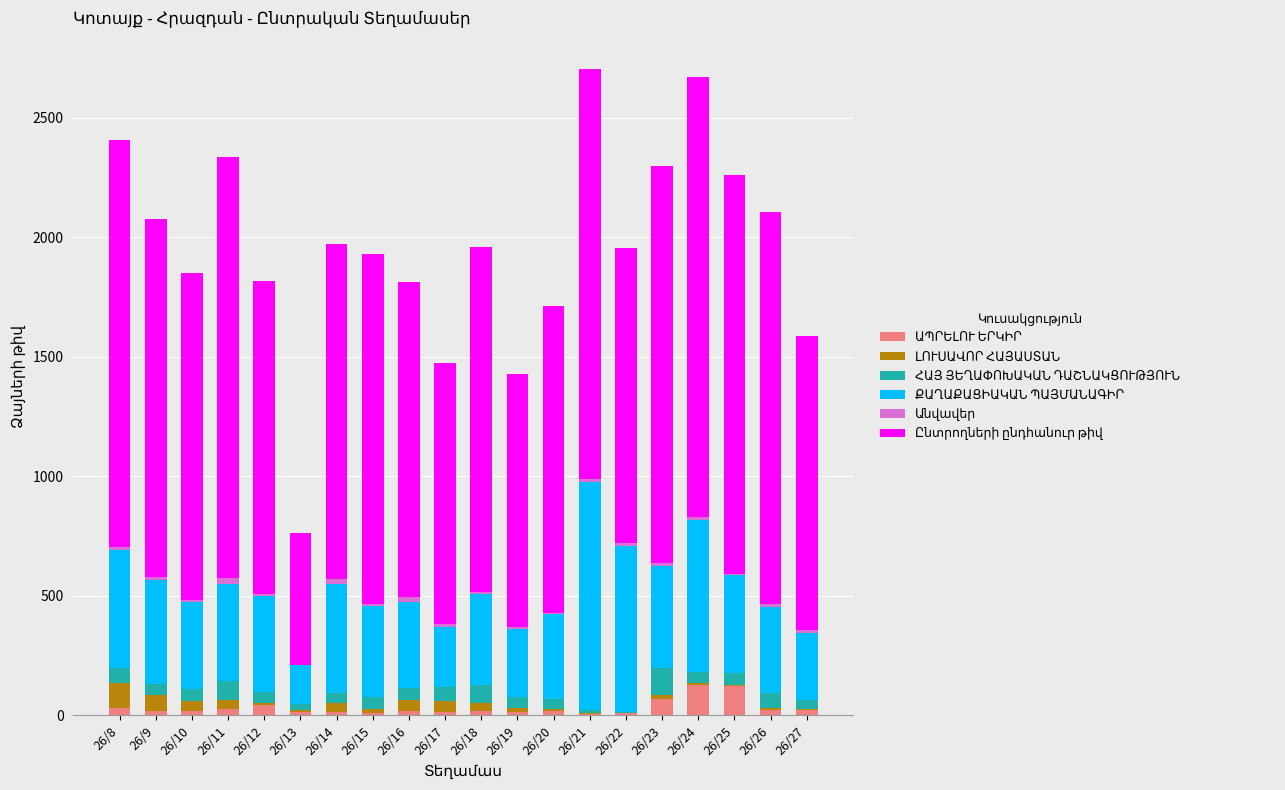

Reading left to right, list all the values displayed in this chart.

ԱՊՐԵԼՈՒ ԵՐԿԻՐ: 26/8=31	26/9=19	26/10=17	26/11=28	26/12=42	26/13=12	26/14=15	26/15=11	26/16=19	26/17=15	26/18=18	26/19=14	26/20=17	26/21=5	26/22=9	26/23=70	26/24=128	26/25=123	26/26=22	26/27=22
ԼՈՒՍԱՎՈՐ ՀԱՅԱՍՏԱՆ: 26/8=102	26/9=64	26/10=44	26/11=35	26/12=11	26/13=12	26/14=35	26/15=14	26/16=46	26/17=46	26/18=32	26/19=15	26/20=11	26/21=5	26/22=0	26/23=15	26/24=5	26/25=4	26/26=8	26/27=5
ՀԱՅ ՅԵՂԱՓՈԽԱԿԱՆ ԴԱՇՆԱԿՑՈՒԹՅՈՒՆ: 26/8=65	26/9=49	26/10=48	26/11=79	26/12=44	26/13=25	26/14=44	26/15=51	26/16=51	26/17=56	26/18=76	26/19=49	26/20=42	26/21=12	26/22=5	26/23=113	26/24=50	26/25=50	26/26=62	26/27=38
ՔԱՂԱՔԱՑԻԱԿԱՆ ՊԱՅՄԱՆԱԳԻՐ: 26/8=495	26/9=434	26/10=363	26/11=408	26/12=403	26/13=161	26/14=456	26/15=383	26/16=360	26/17=254	26/18=381	26/19=284	26/20=355	26/21=956	26/22=694	26/23=428	26/24=636	26/25=410	26/26=359	26/27=278
Անվավեր: 26/8=9	26/9=14	26/10=11	26/11=23	26/12=9	26/13=1	26/14=20	26/15=6	26/16=18	26/17=9	26/18=8	26/19=8	26/20=5	26/21=11	26/22=11	26/23=12	26/24=12	26/25=4	26/26=13	26/27=12
Ընտրողների ընդհանուր թիվ: 26/8=1704	26/9=1495	26/10=1369	26/11=1761	26/12=1307	26/13=552	26/14=1403	26/15=1466	26/16=1318	26/17=1095	26/18=1444	26/19=1059	26/20=1283	26/21=1714	26/22=1238	26/23=1660	26/24=1839	26/25=1668	26/26=1642	26/27=1232